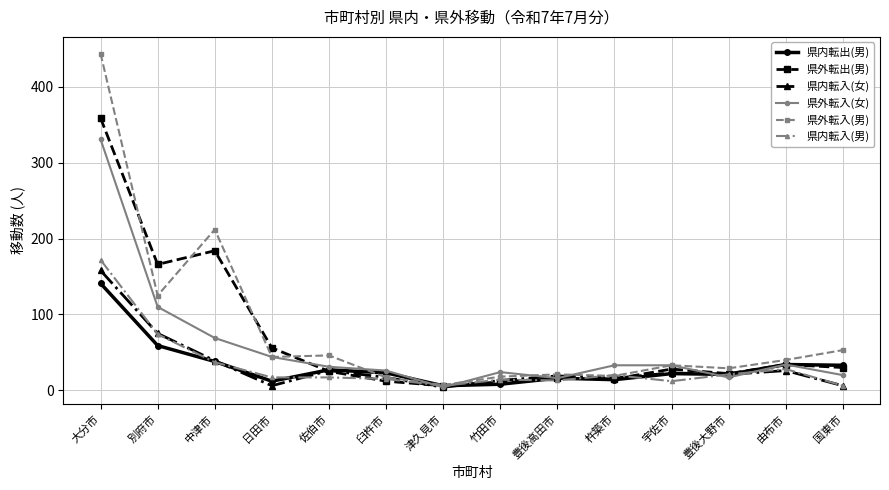

Is the value of 県内転出(男) at 豊後大野市 greater than the value of 県外転入(男) at 大分市?

No